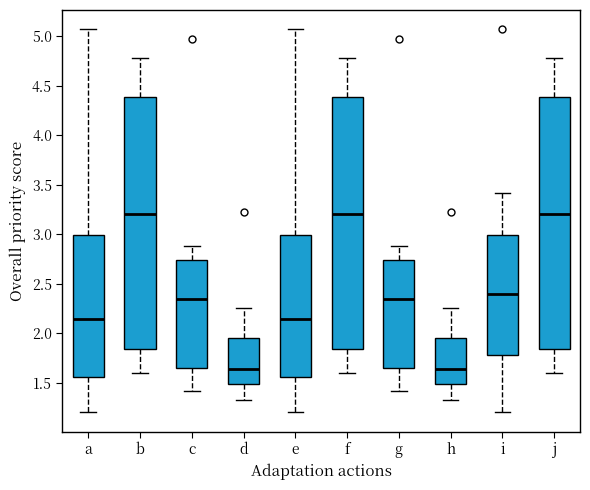

Reading left to right, transcribe this box plot: for each box, give where its median line is, the range the box spans, and where its two whiskers end, as read against the y-axis. The values are not printed on the chart, so give them approximately, as read against the axis.

a: median 2.15, box 1.55 to 3.00, whiskers 1.20 to 5.05
b: median 3.20, box 1.85 to 4.40, whiskers 1.60 to 4.80
c: median 2.35, box 1.65 to 2.75, whiskers 1.40 to 2.90
d: median 1.65, box 1.50 to 1.95, whiskers 1.35 to 2.25
e: median 2.15, box 1.55 to 3.00, whiskers 1.20 to 5.05
f: median 3.20, box 1.85 to 4.40, whiskers 1.60 to 4.80
g: median 2.35, box 1.65 to 2.75, whiskers 1.40 to 2.90
h: median 1.65, box 1.50 to 1.95, whiskers 1.35 to 2.25
i: median 2.40, box 1.80 to 3.00, whiskers 1.20 to 3.40
j: median 3.20, box 1.85 to 4.40, whiskers 1.60 to 4.80